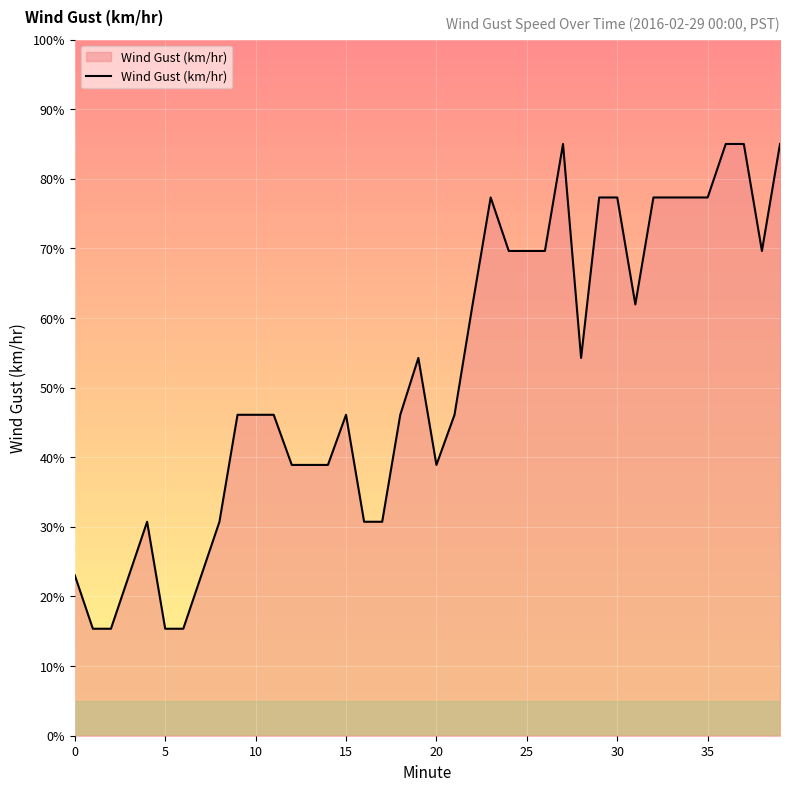

What is the sum of all values?

2077.9